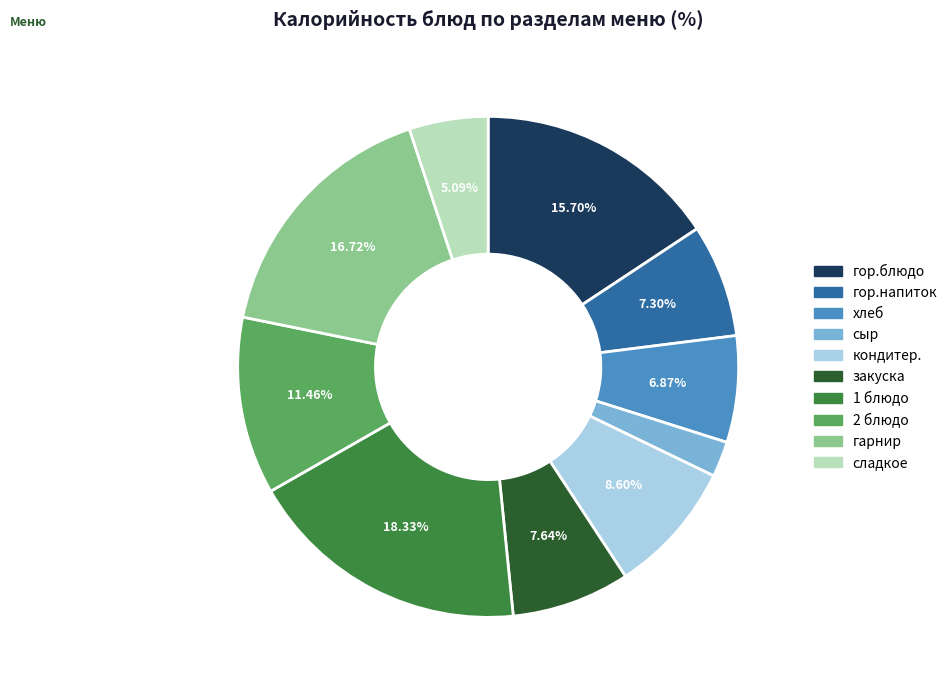

What is the largest slice in the pie chart?

1 блюдо